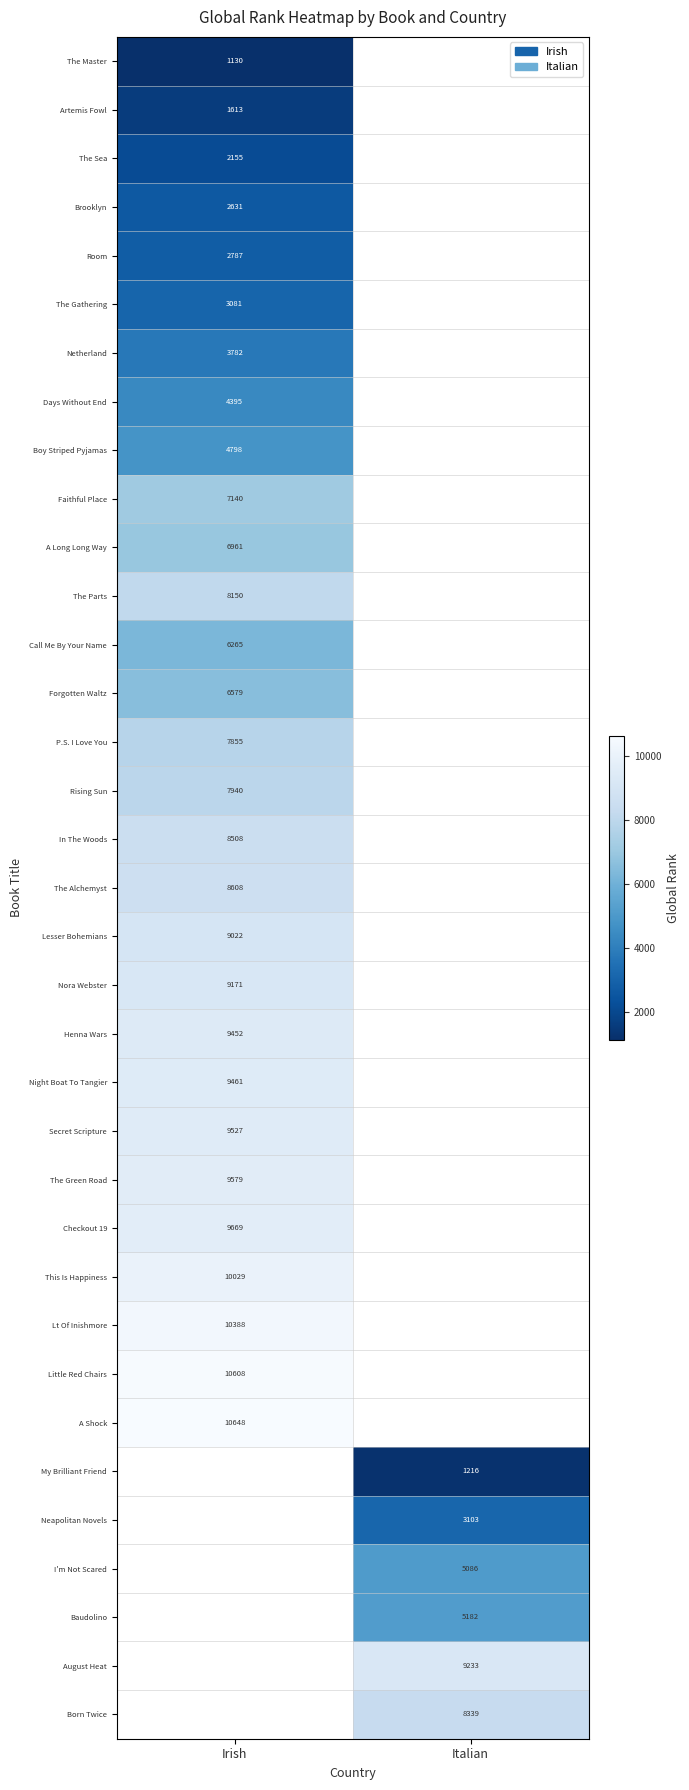

Between Italian and Irish, which is larger?

Irish